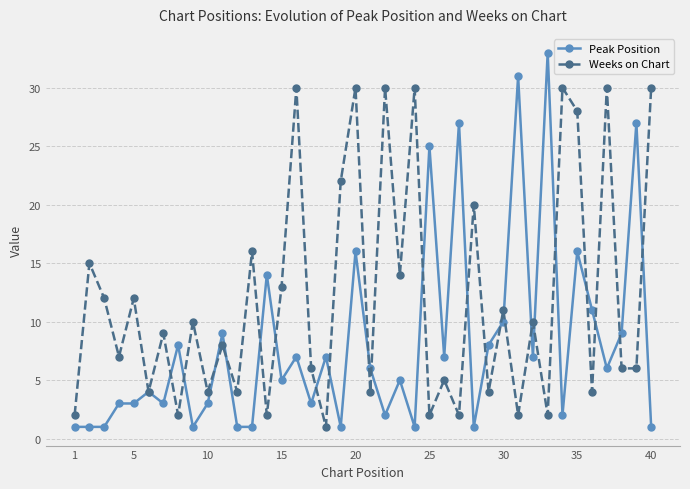

Which series ends up on top after the final intersection of Peak Position and Weeks on Chart?

Weeks on Chart